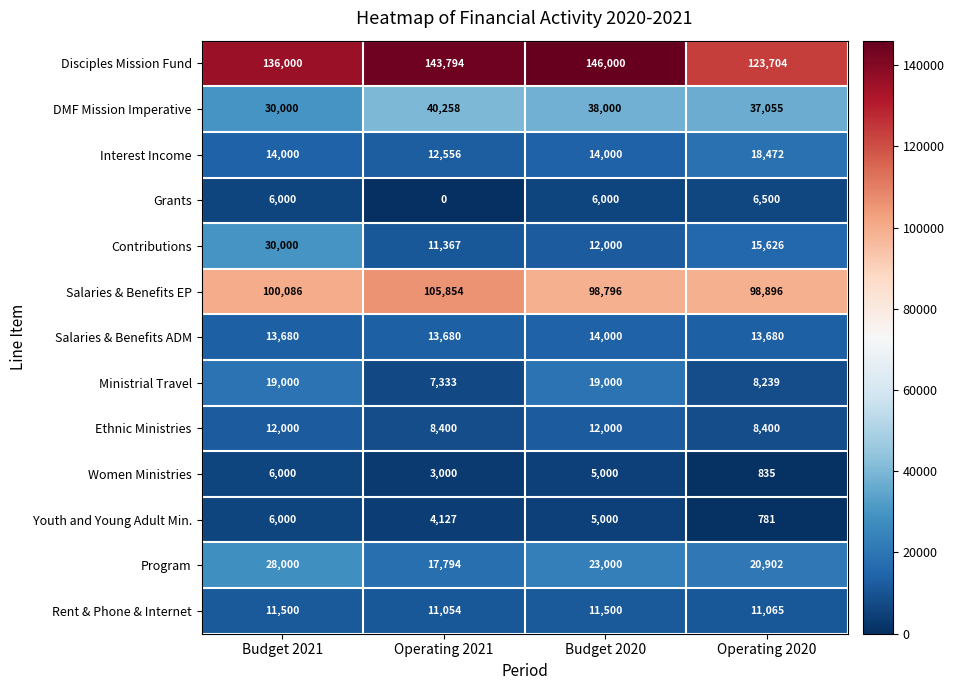

Rank the series at Operating 2021 from lowest to highest value.

Grants, Women Ministries, Youth and Young Adult Min., Ministrial Travel, Ethnic Ministries, Rent & Phone & Internet, Contributions, Interest Income, Salaries & Benefits ADM, Program, DMF Mission Imperative, Salaries & Benefits EP, Disciples Mission Fund